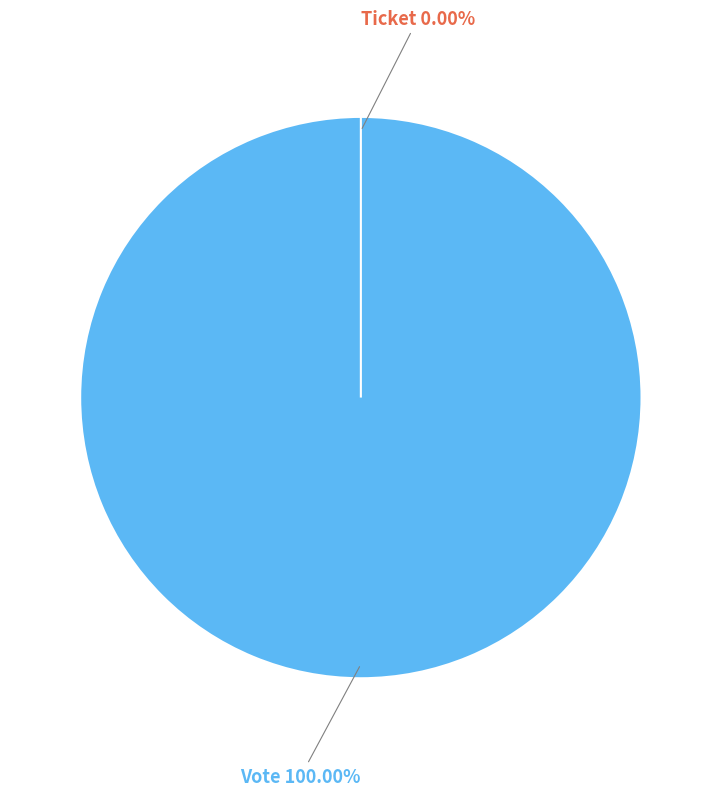

How many segments does this pie chart have?

2